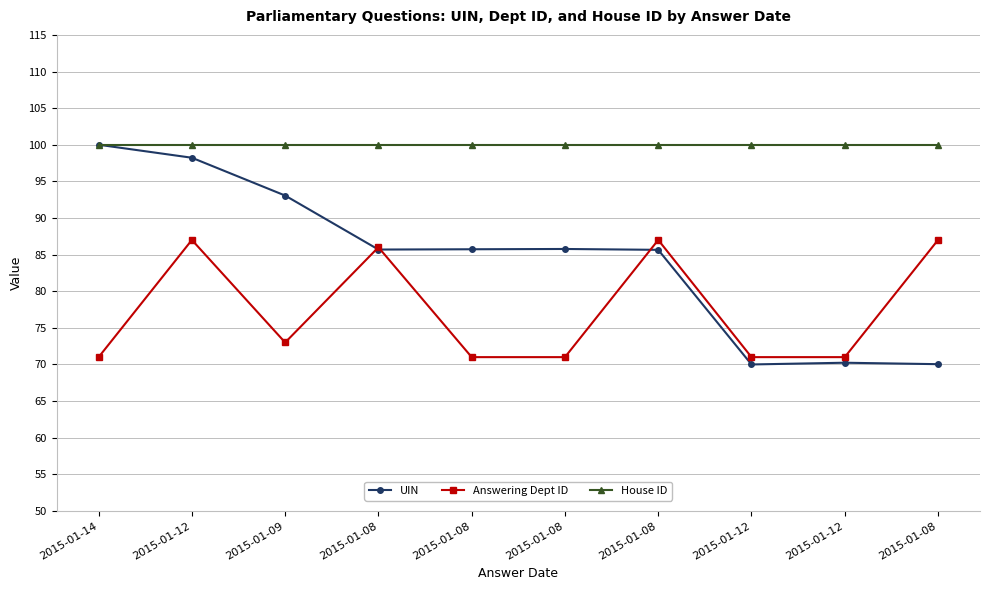

How many lines are shown in the chart?

3